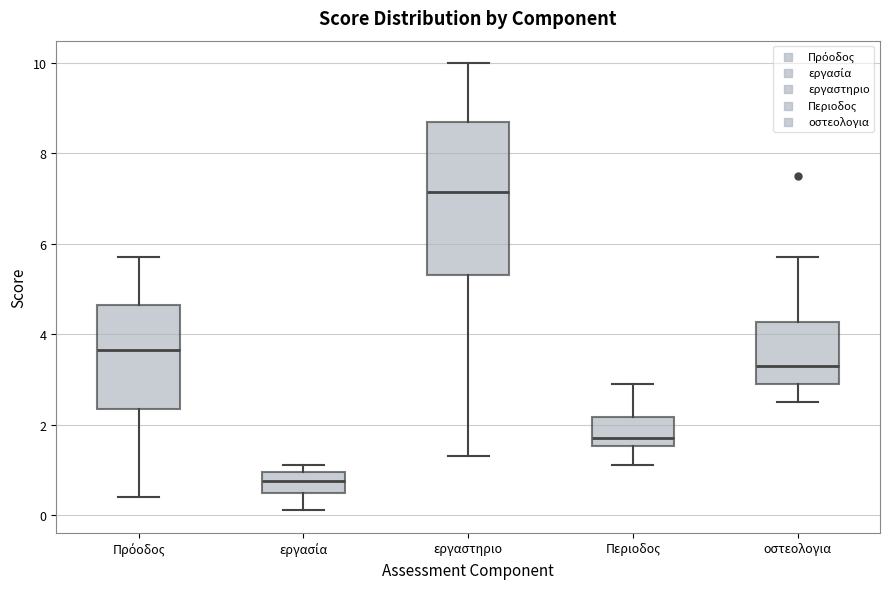

Reading left to right, transcribe this box plot: for each box, give where its median line is, the range the box spans, and where its two whiskers end, as read against the y-axis. The values are not printed on the chart, so give them approximately, as read against the axis.

Πρόοδος: median 3.6, box 2.4 to 4.6, whiskers 0.4 to 5.8
εργασία: median 0.8, box 0.4 to 1.0, whiskers 0.2 to 1.2
εργαστηριο: median 7.2, box 5.4 to 8.8, whiskers 1.4 to 10.0
Περιοδος: median 1.8, box 1.6 to 2.2, whiskers 1.2 to 3.0
οστεολογια: median 3.4, box 3.0 to 4.2, whiskers 2.6 to 5.8